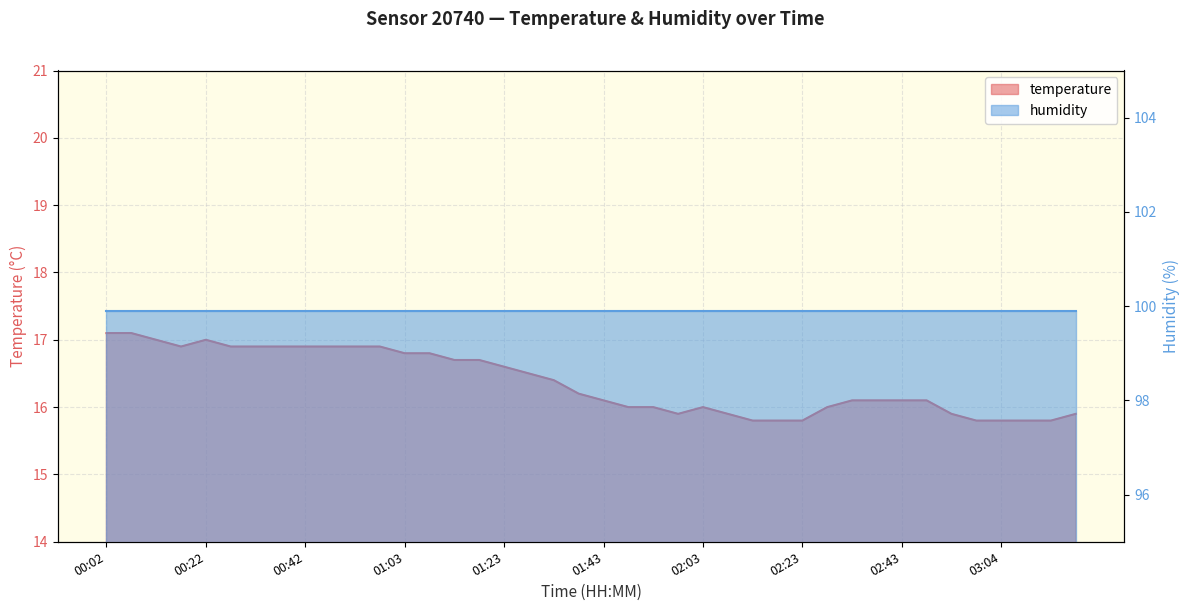

Approximately how many times larger is the value at 00:42 compared to 02:03?

1.1